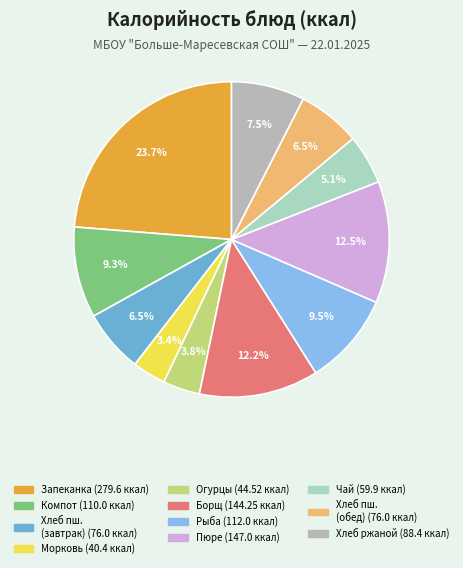

How many segments does this pie chart have?

11